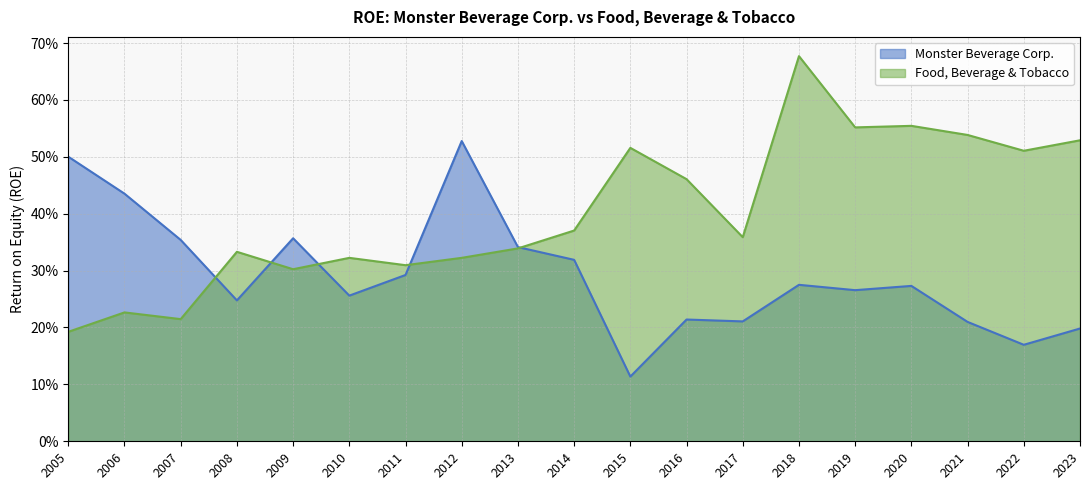

What value does the Monster Beverage Corp. series have at 2017?

0.2